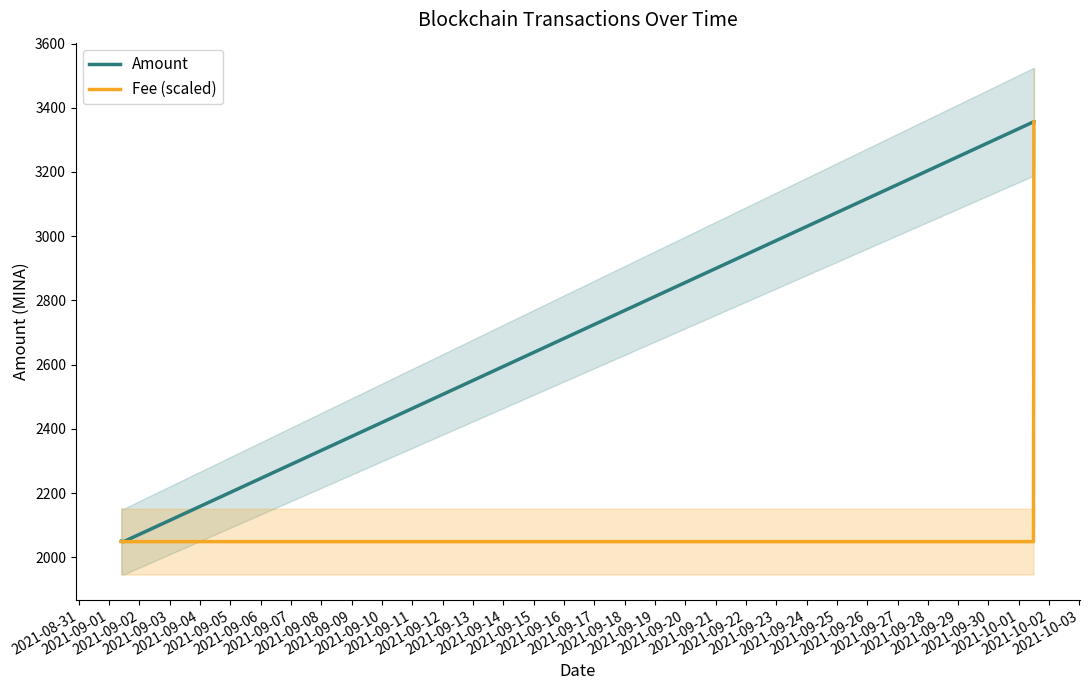

What is the highest value of the Fee (scaled) series?

3356.0